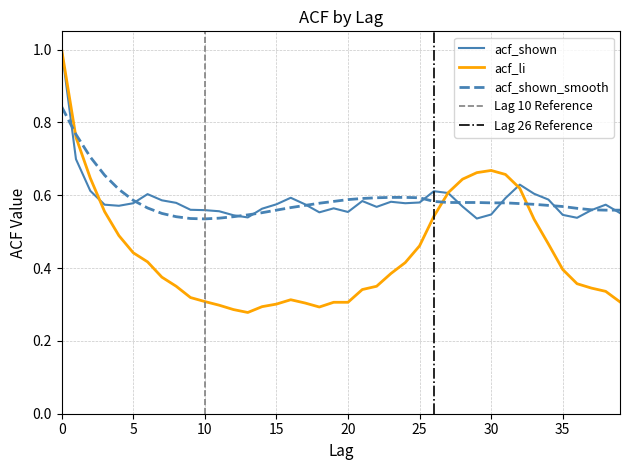

Rank the series at 24 from lowest to highest value.

acf_li, acf_shown, acf_shown_smooth